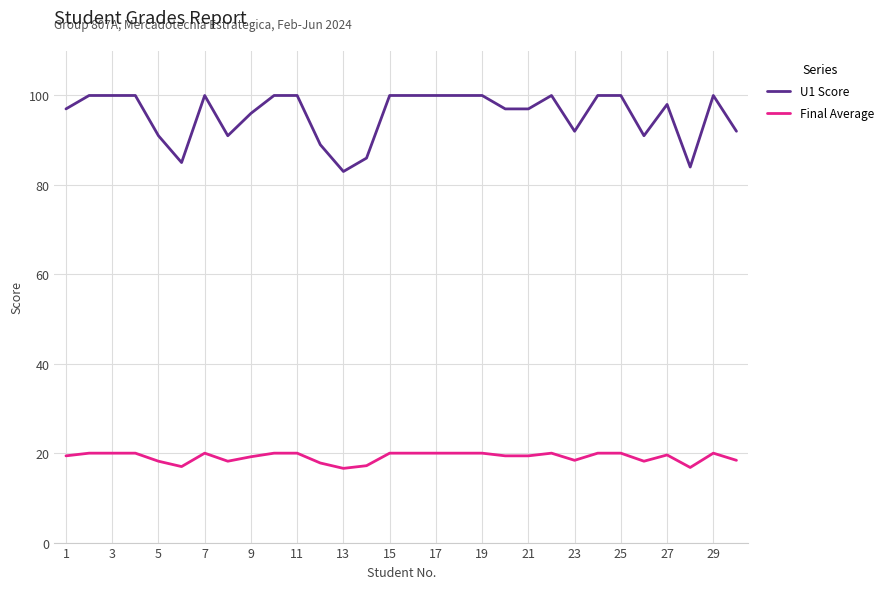

True or false: Final Average has more than 1 interior local peaks.

True